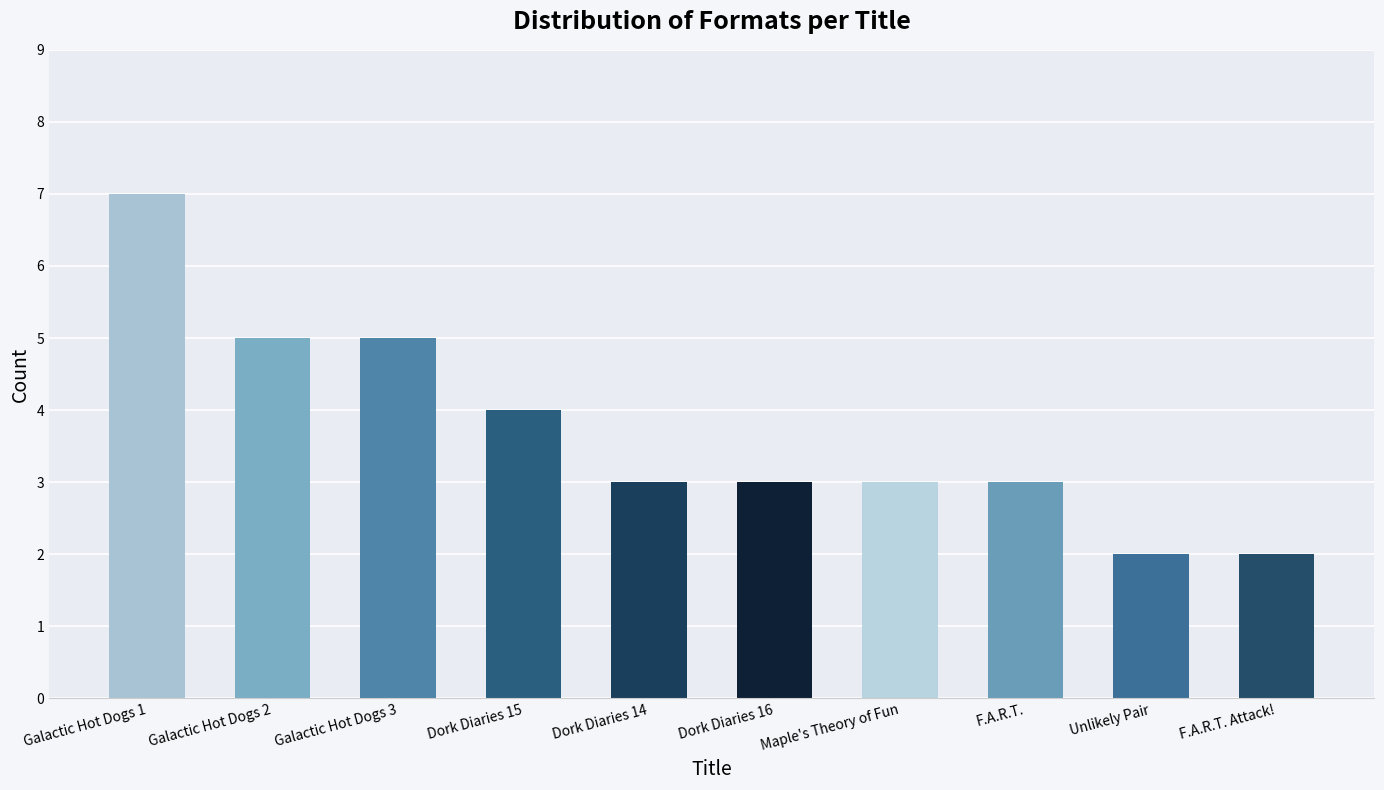

What position from the left is Dork Diaries 16?

6